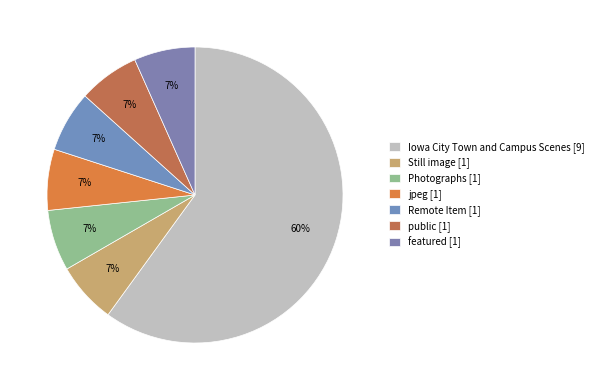

Approximately how many times larger is the value at Iowa City Town and Campus Scenes compared to Photographs?

9.0